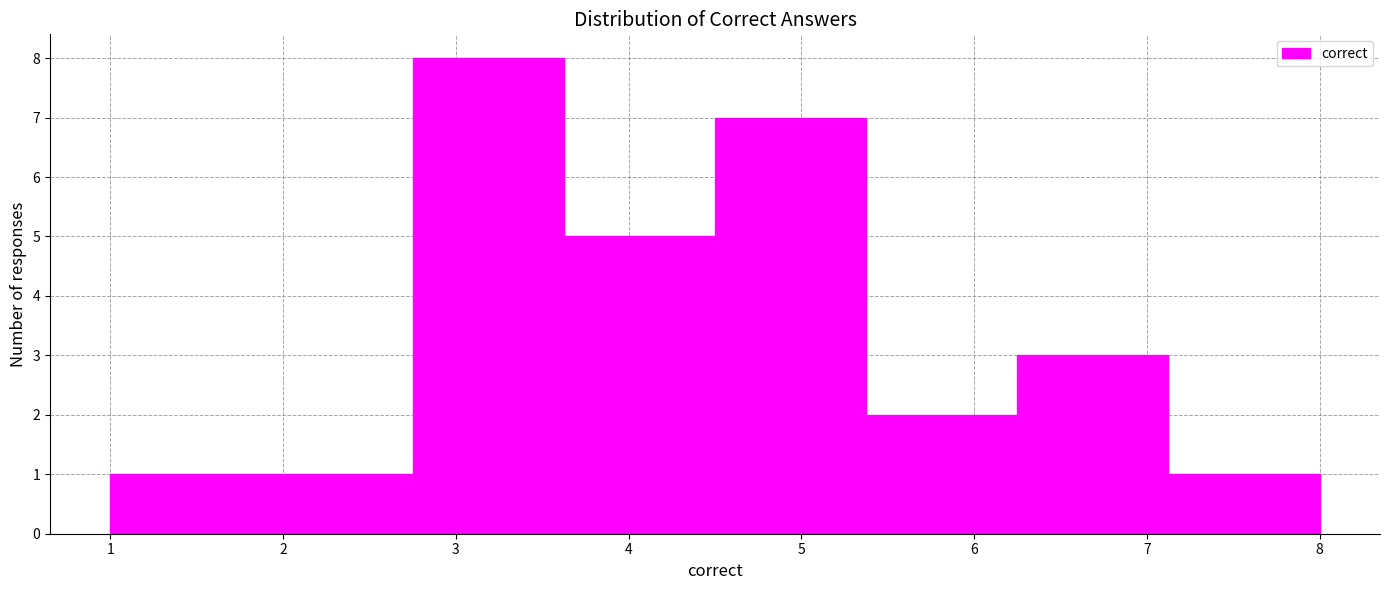

Over which range of the x-axis is the bar tallest?

2.8 to 3.6